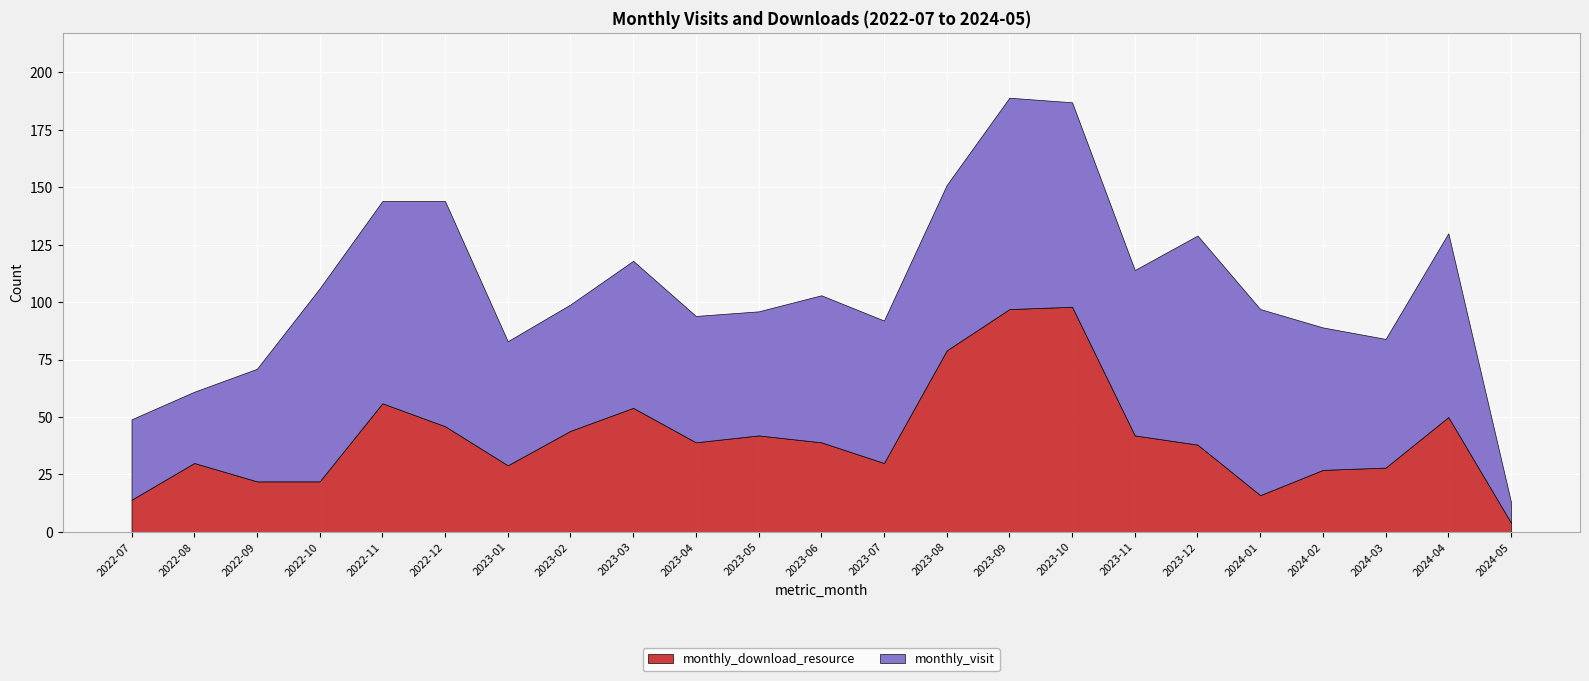

Which series changed the most between 2022-08 and 2023-09?

monthly_download_resource